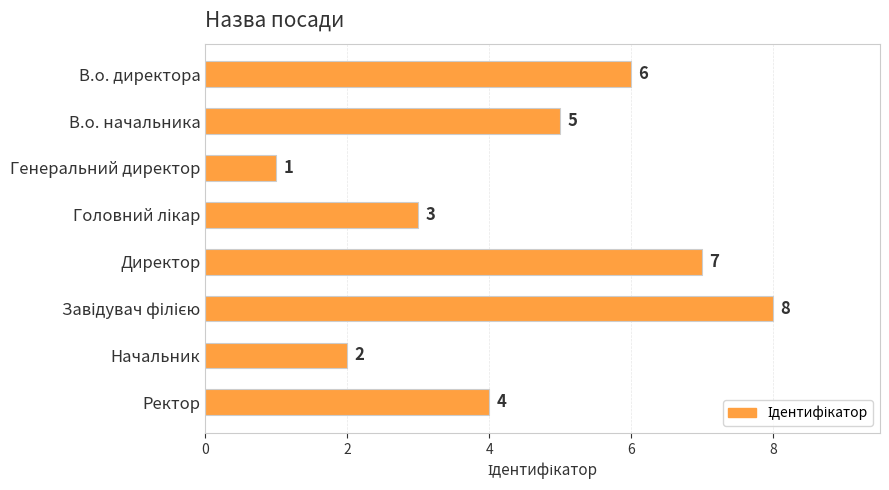

True or false: the data shows 3 at Начальник.

False